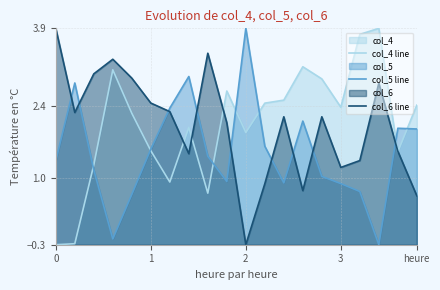

Is it true that col_6 line equals 2.3 at 0?

False